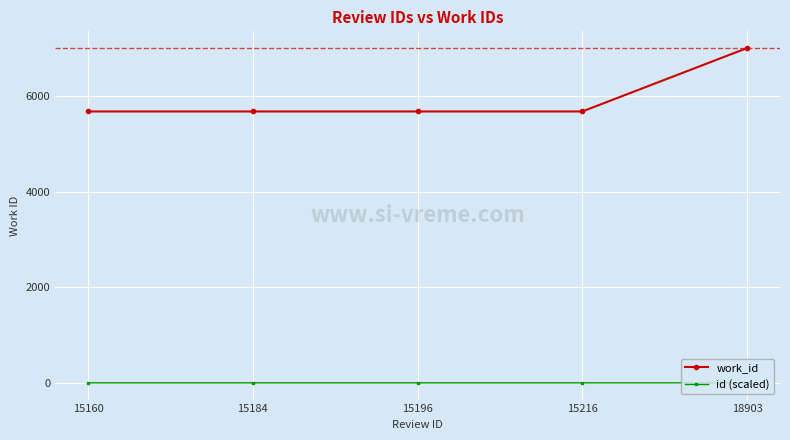

What is the maximum value for work_id?

7013.0